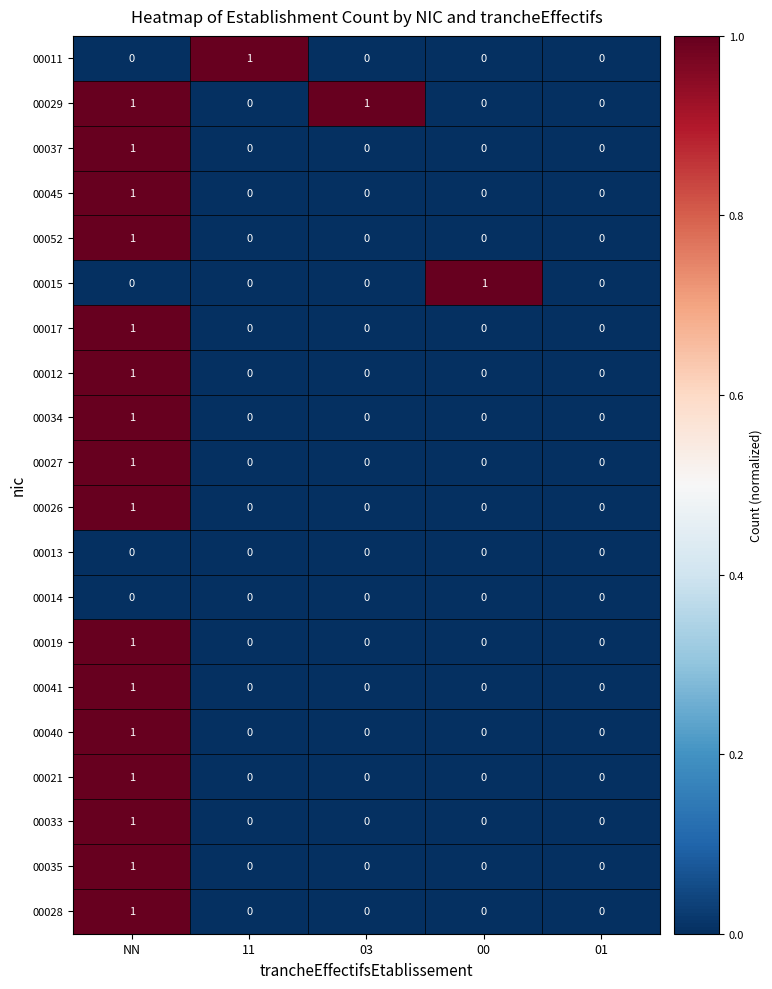

Is the value of 00033 at NN greater than the value of 00017 at 03?

Yes